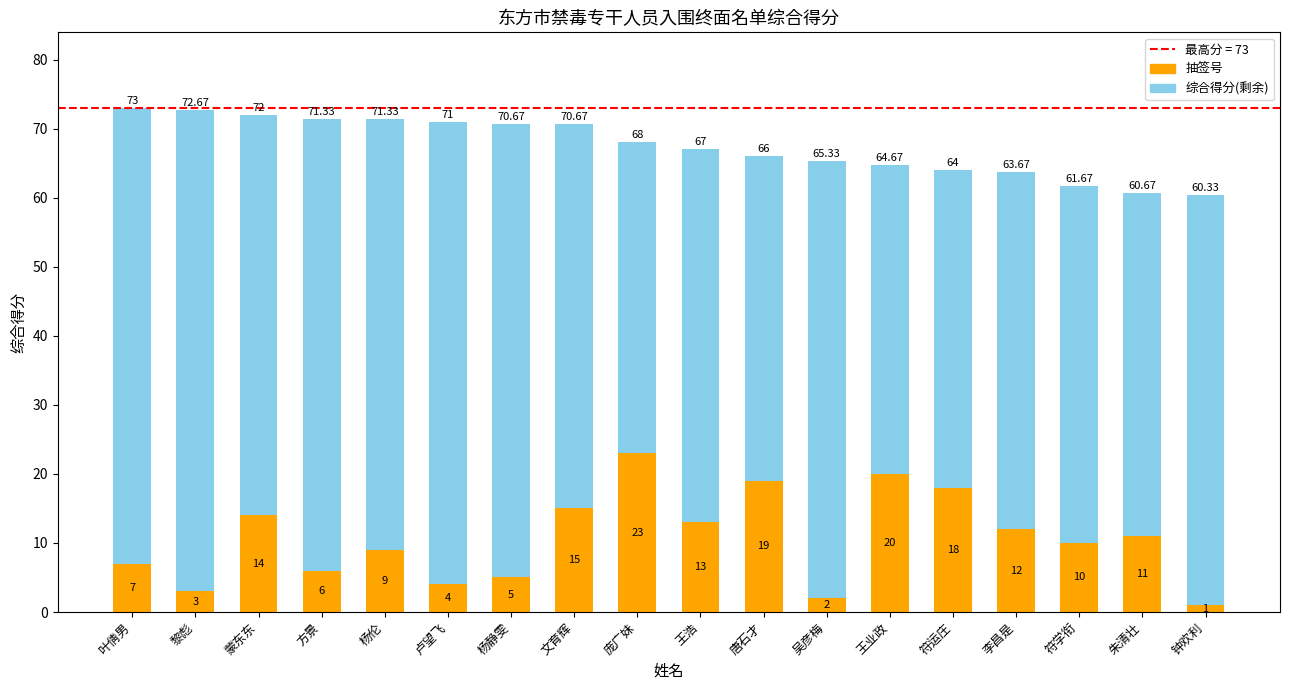

At which category is the sum across all series the highest?

叶倩男